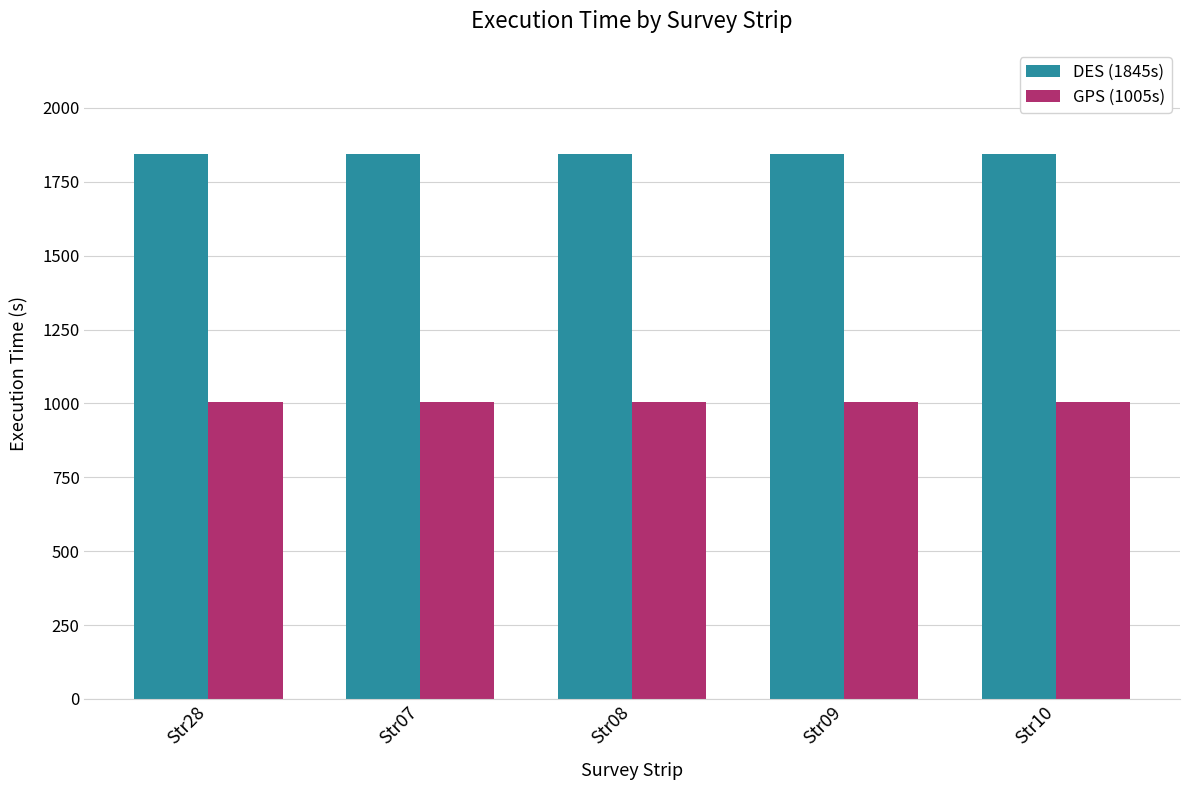

What position from the left is Str09?

4